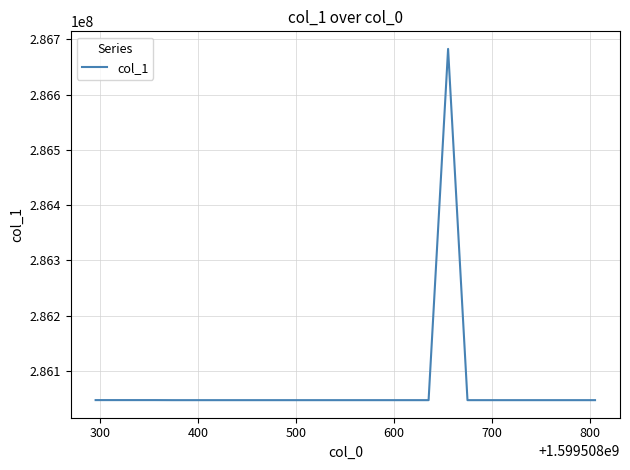

How many values are below 286047007?

12